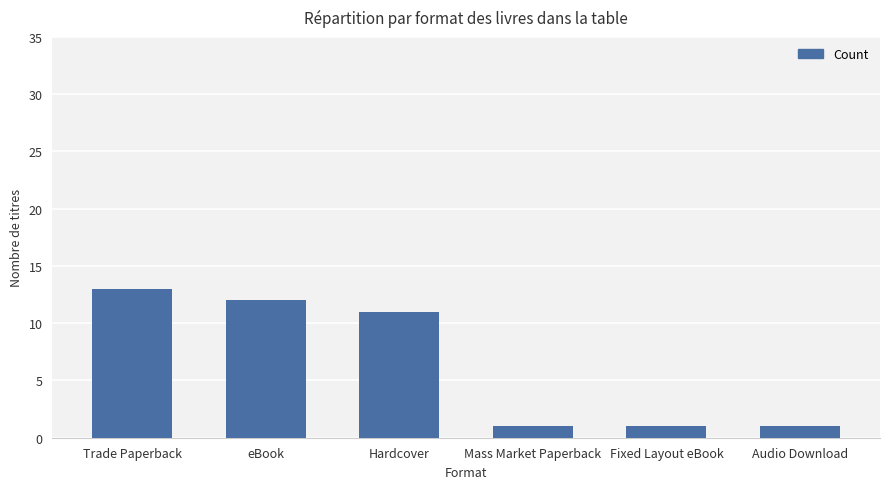

What is the greatest value displayed?

13